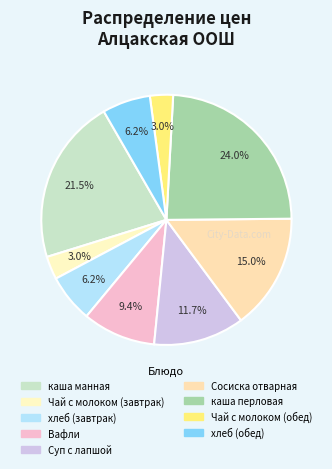

How much of the chart is everything except Суп с лапшой?

88.3%